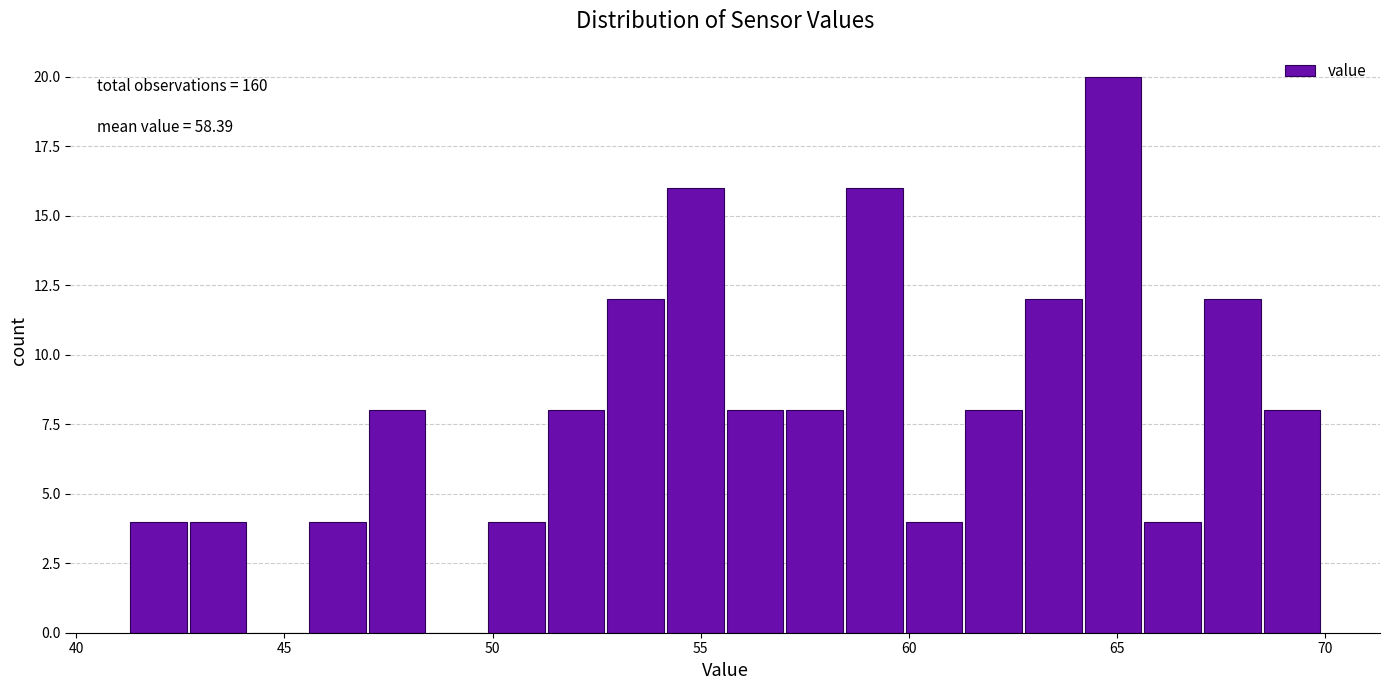

Around what value on the x-axis is the tallest bar? Give the approximate position of its centre, as read against the axis.

65.0